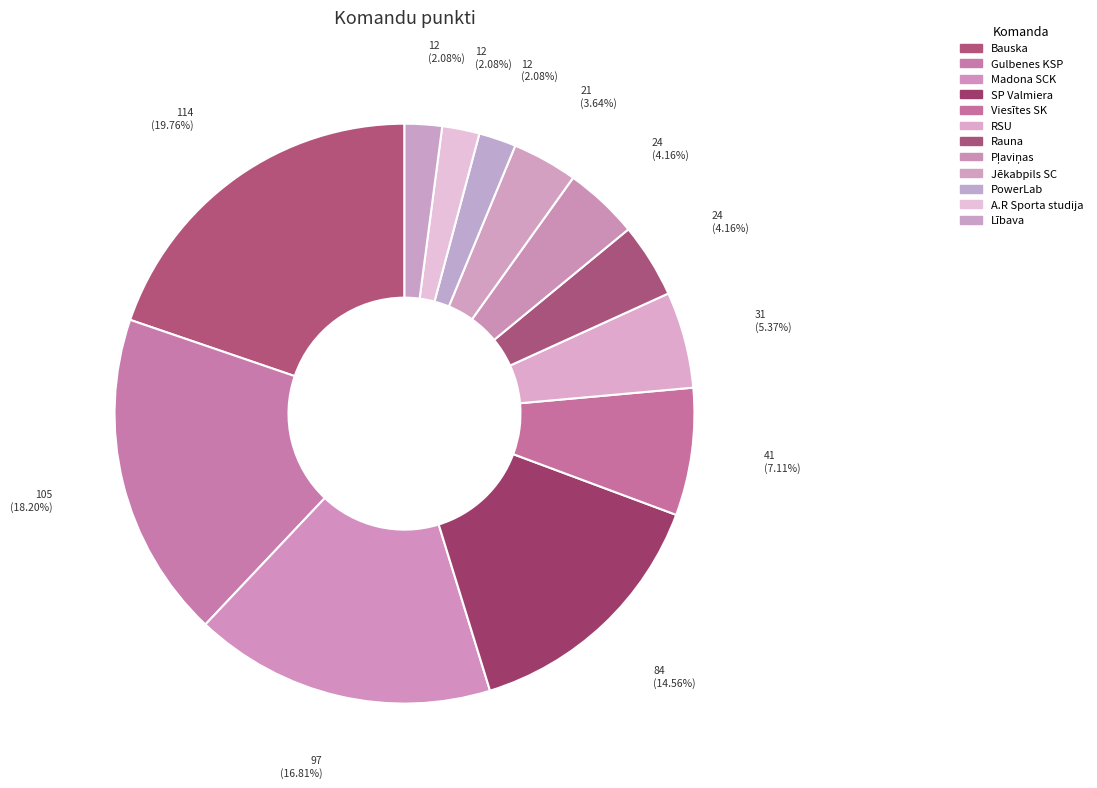

Approximately how many times larger is the value at PowerLab compared to Lībava?

1.0